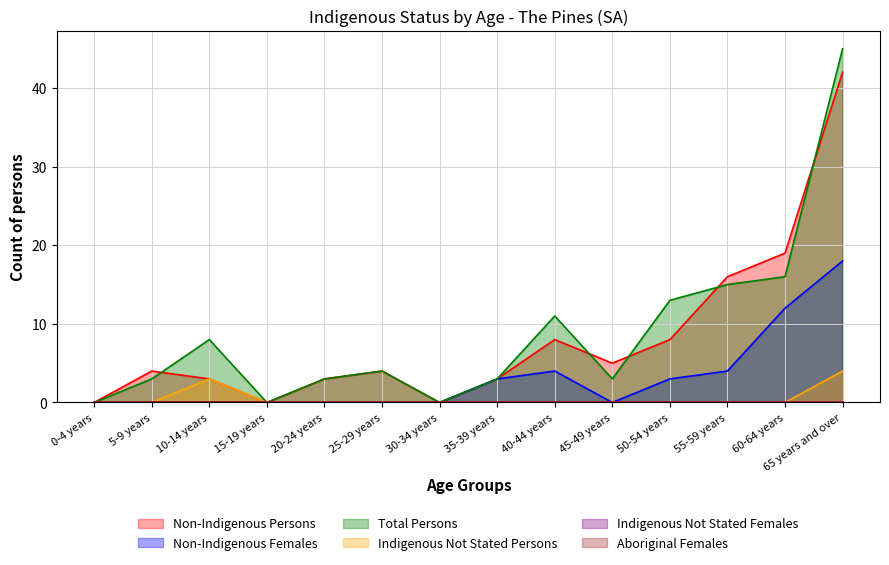

Does the chart display data point markers on the line(s)?

No